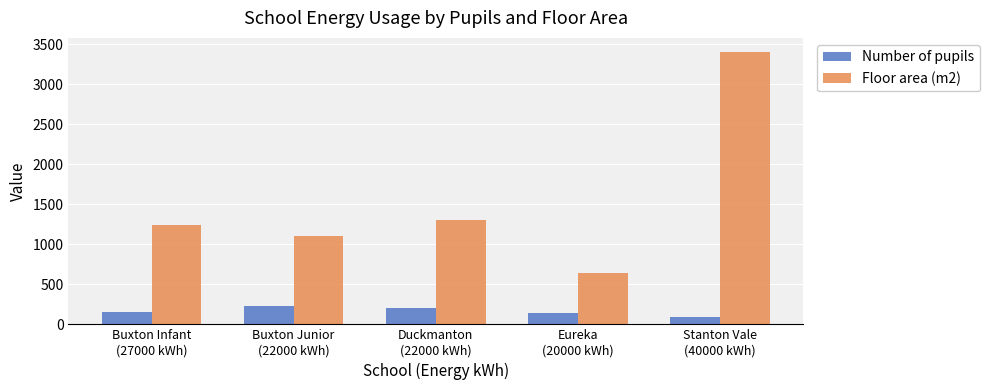

What is the lowest value of the Floor area (m2) series?

647